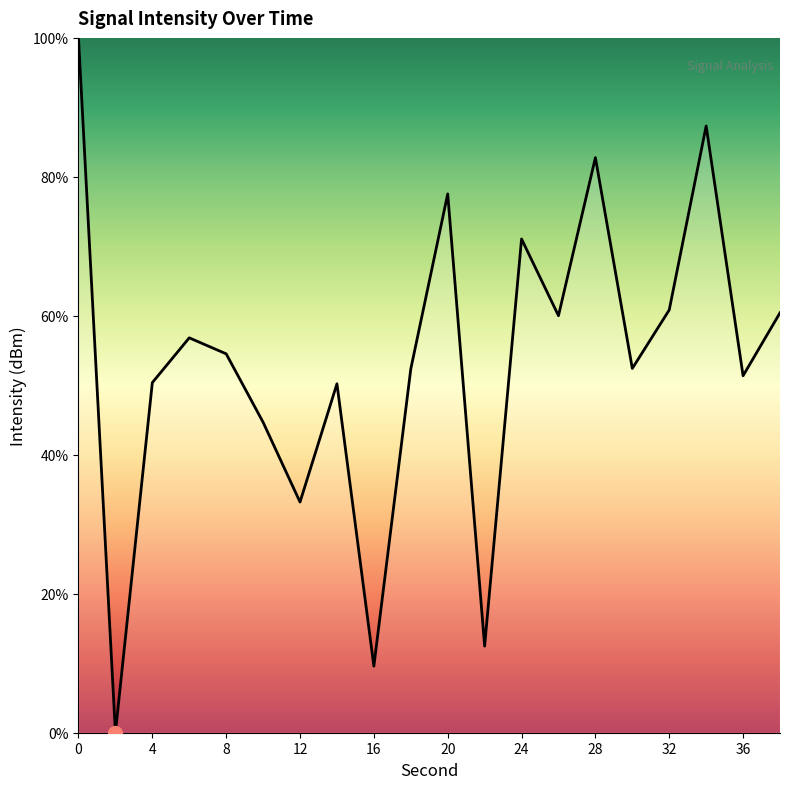

How many positive values are there?

19